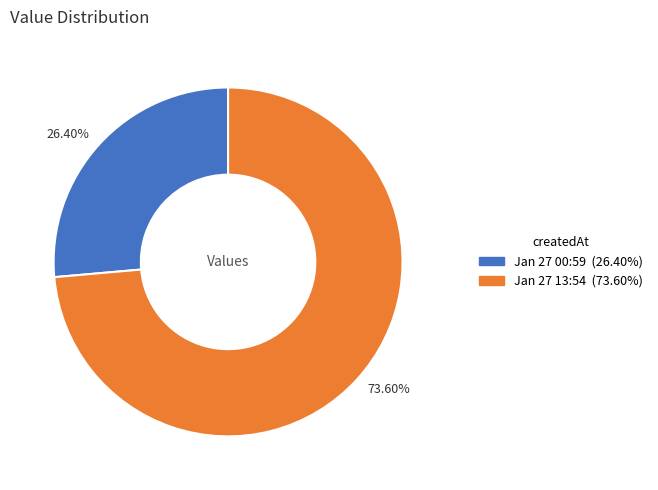

How many segments does this pie chart have?

2